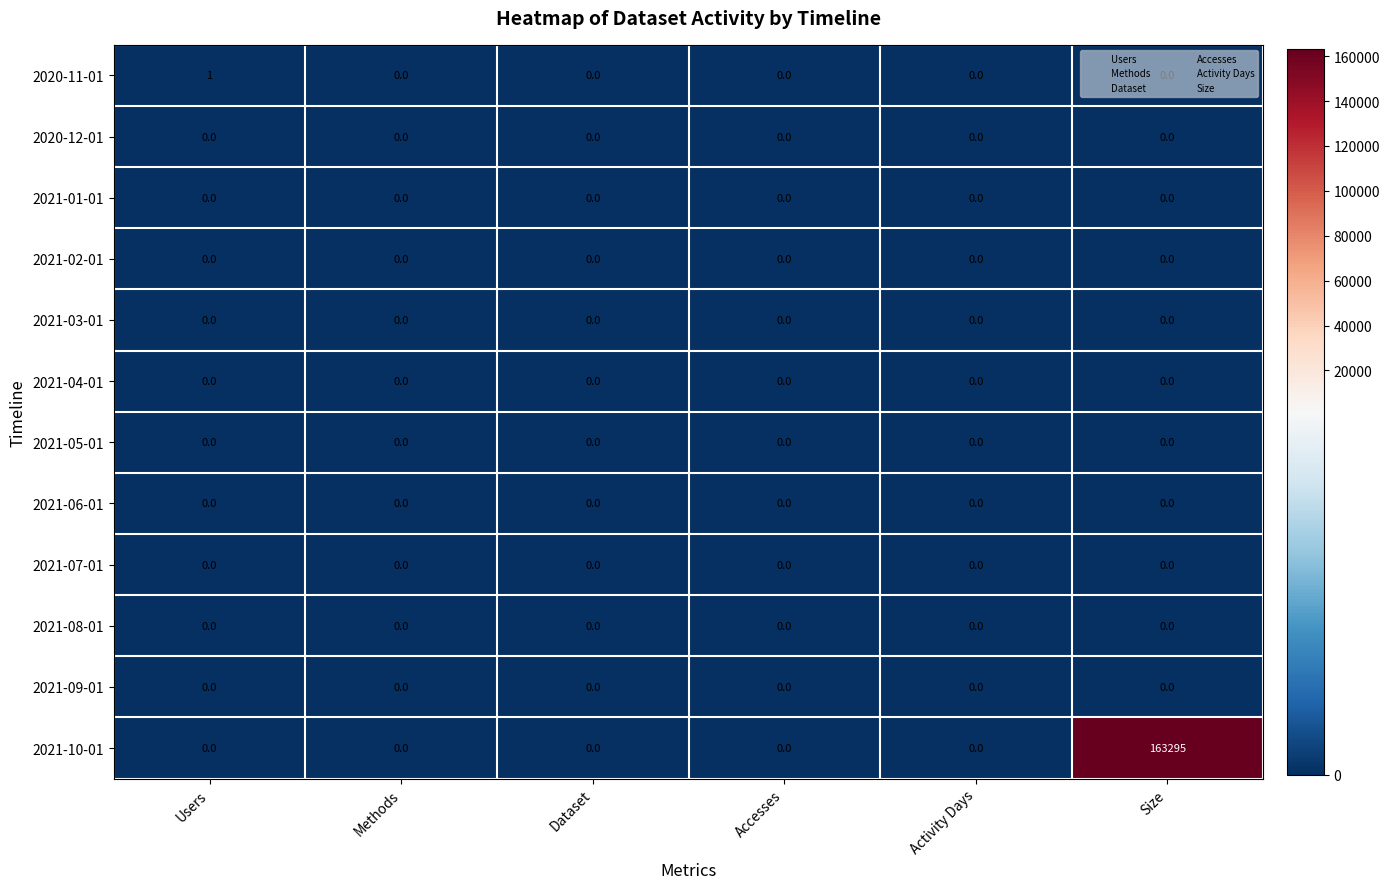

Is it true that 2021-06-01 equals 0 at Users?

True